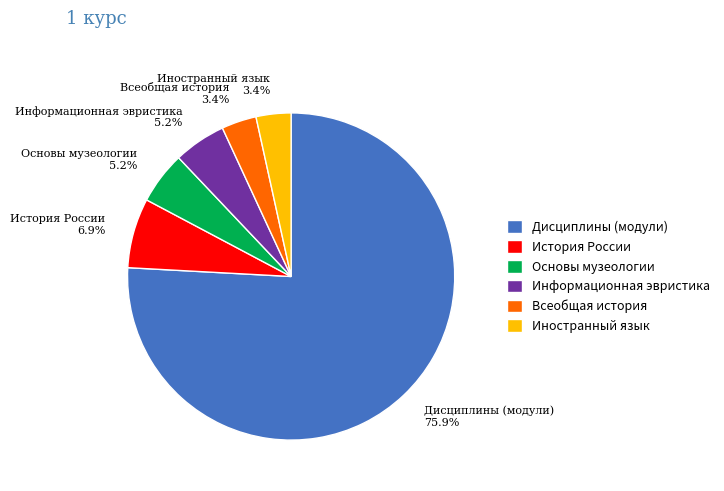

What portion of the pie excludes Основы музеологии?

94.8%